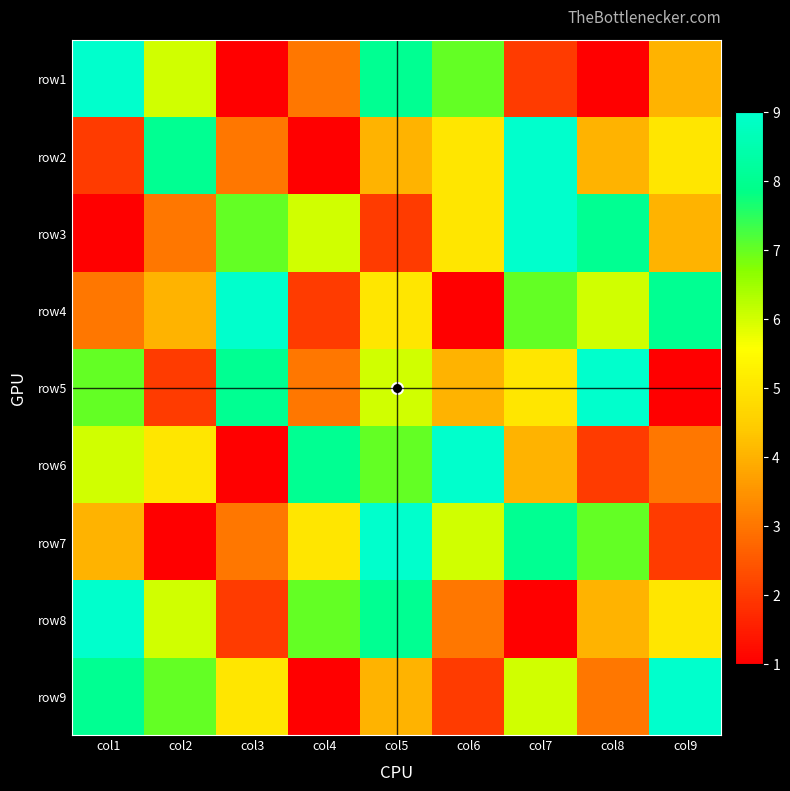

Reading right to left, list all the values displayed in this chart.

row1: col9=4	col8=1	col7=2	col6=7	col5=8	col4=3	col3=1	col2=6	col1=9
row2: col9=5	col8=4	col7=9	col6=5	col5=4	col4=1	col3=3	col2=8	col1=2
row3: col9=4	col8=8	col7=9	col6=5	col5=2	col4=6	col3=7	col2=3	col1=1
row4: col9=8	col8=6	col7=7	col6=1	col5=5	col4=2	col3=9	col2=4	col1=3
row5: col9=1	col8=9	col7=5	col6=4	col5=6	col4=3	col3=8	col2=2	col1=7
row6: col9=3	col8=2	col7=4	col6=9	col5=7	col4=8	col3=1	col2=5	col1=6
row7: col9=2	col8=7	col7=8	col6=6	col5=9	col4=5	col3=3	col2=1	col1=4
row8: col9=5	col8=4	col7=1	col6=3	col5=8	col4=7	col3=2	col2=6	col1=9
row9: col9=9	col8=3	col7=6	col6=2	col5=4	col4=1	col3=5	col2=7	col1=8